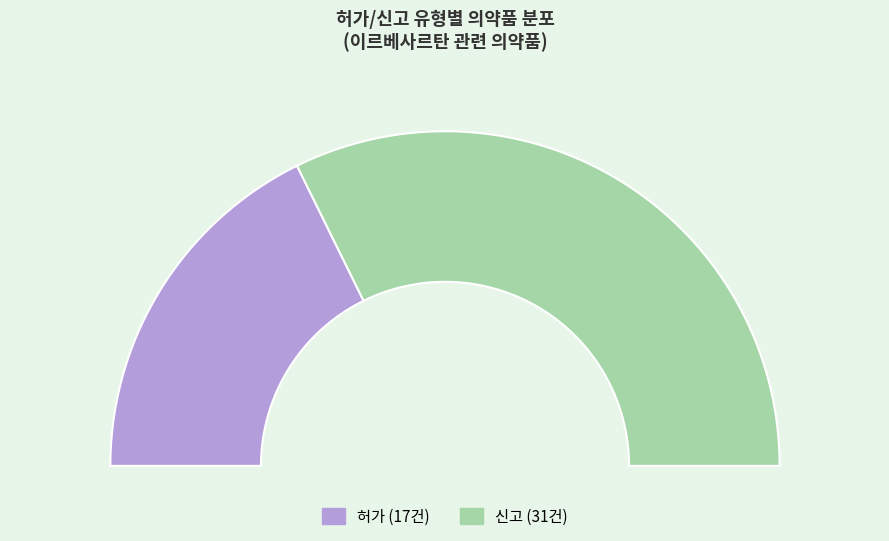

Which category has the biggest portion of the pie?

신고